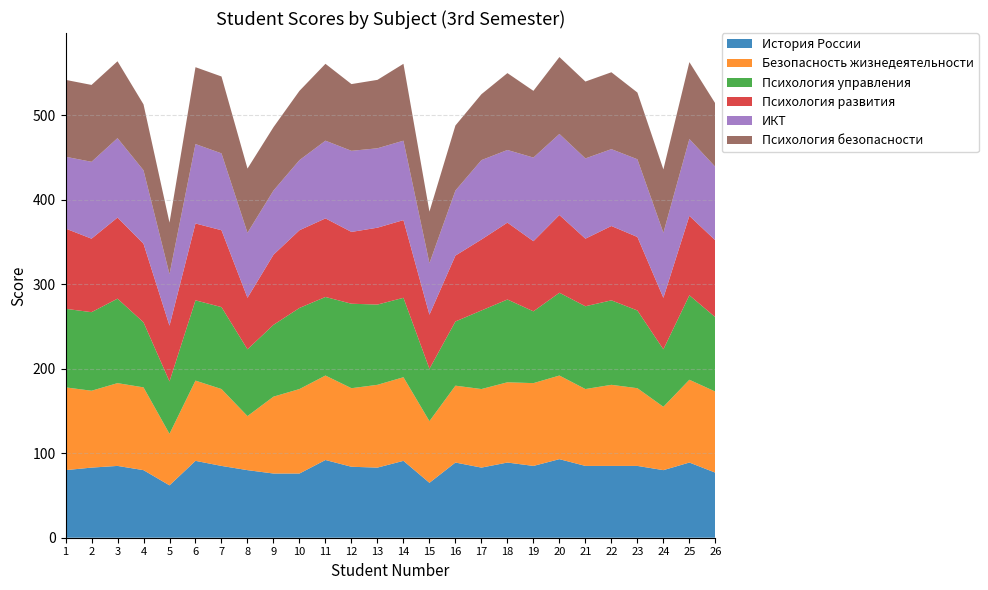

Reading left to right, list all the values displayed in this chart.

История России: 1=80	2=83	3=85	4=80	5=62	6=91	7=85	8=80	9=76	10=76	11=92	12=84	13=83	14=91	15=65	16=89	17=83	18=89	19=85	20=93	21=85	22=85	23=85	24=80	25=89	26=77
Безопасность жизнедеятельности: 1=98	2=91	3=98	4=98	5=61	6=95	7=91	8=64	9=91	10=100	11=100	12=93	13=98	14=99	15=73	16=91	17=93	18=95	19=98	20=99	21=91	22=96	23=92	24=75	25=98	26=96
Психология управления: 1=93	2=93	3=100	4=77	5=62	6=95	7=97	8=79	9=85	10=96	11=93	12=100	13=95	14=94	15=62	16=76	17=93	18=98	19=85	20=98	21=98	22=100	23=92	24=68	25=100	26=88
Психология развития: 1=95	2=87	3=96	4=93	5=66	6=91	7=91	8=61	9=83	10=92	11=93	12=85	13=91	14=92	15=64	16=78	17=84	18=91	19=83	20=92	21=80	22=88	23=87	24=61	25=94	26=91
ИКТ: 1=85	2=91	3=94	4=87	5=61	6=94	7=91	8=77	9=76	10=83	11=92	12=96	13=94	14=94	15=61	16=77	17=94	18=86	19=99	20=96	21=95	22=91	23=92	24=77	25=91	26=87
Психология безопасности: 1=91	2=91	3=91	4=78	5=61	6=91	7=91	8=76	9=75	10=82	11=91	12=79	13=81	14=91	15=61	16=77	17=78	18=91	19=79	20=91	21=91	22=91	23=79	24=75	25=91	26=75